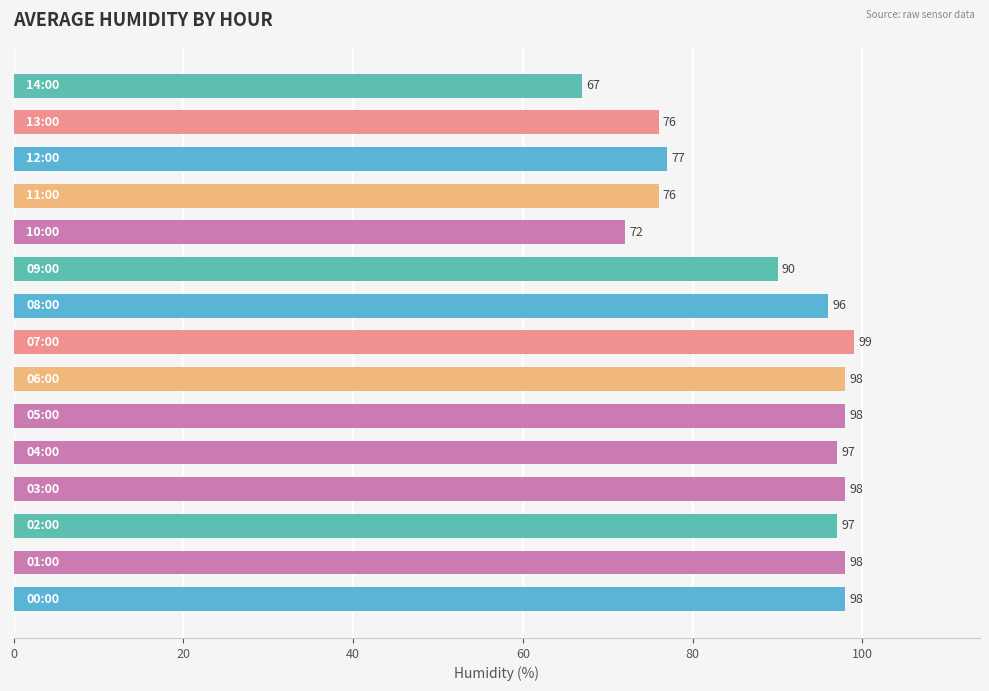

What is the difference between the second highest and second lowest values?

26